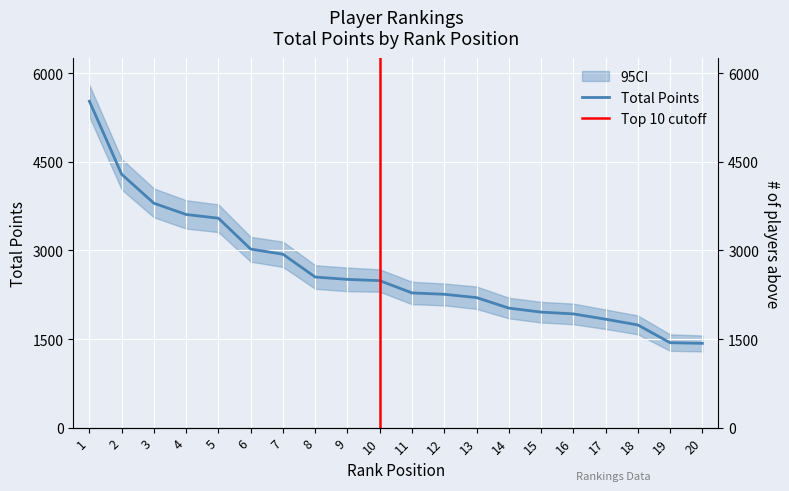

What is the average value?

2668